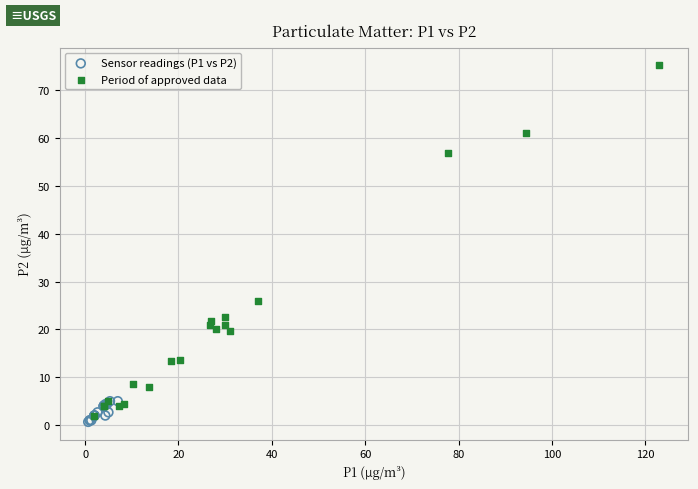

What are all the series names shown in the legend?

Sensor readings (P1 vs P2), Period of approved data